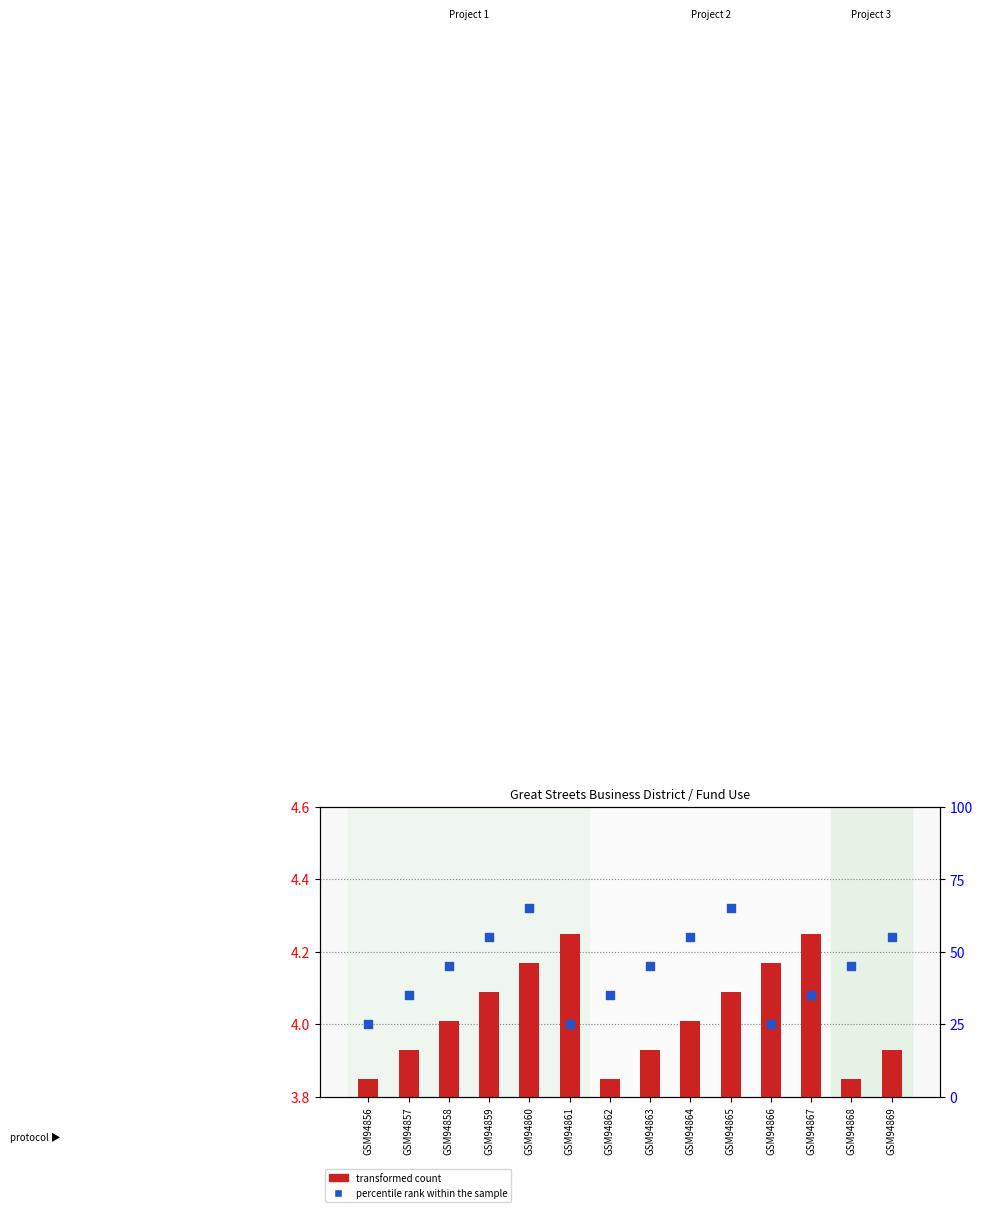

Which series reaches the minimum Y coordinate?

transformed count